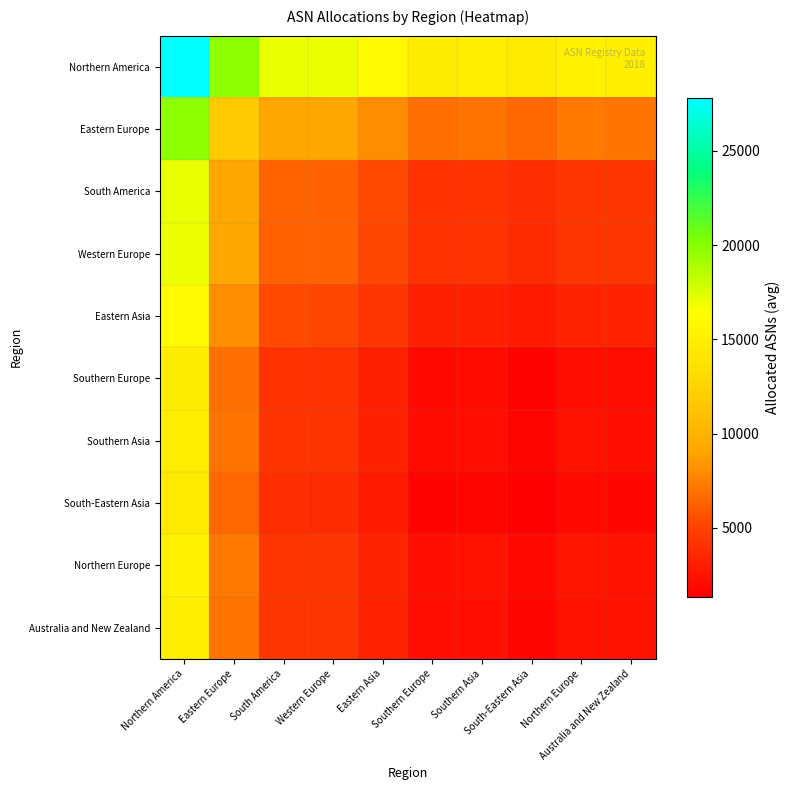

Rank the series by their maximum value, from highest to lowest.

Northern America, Eastern Europe, South America, Western Europe, Eastern Asia, Northern Europe, Australia and New Zealand, Southern Asia, Southern Europe, South-Eastern Asia